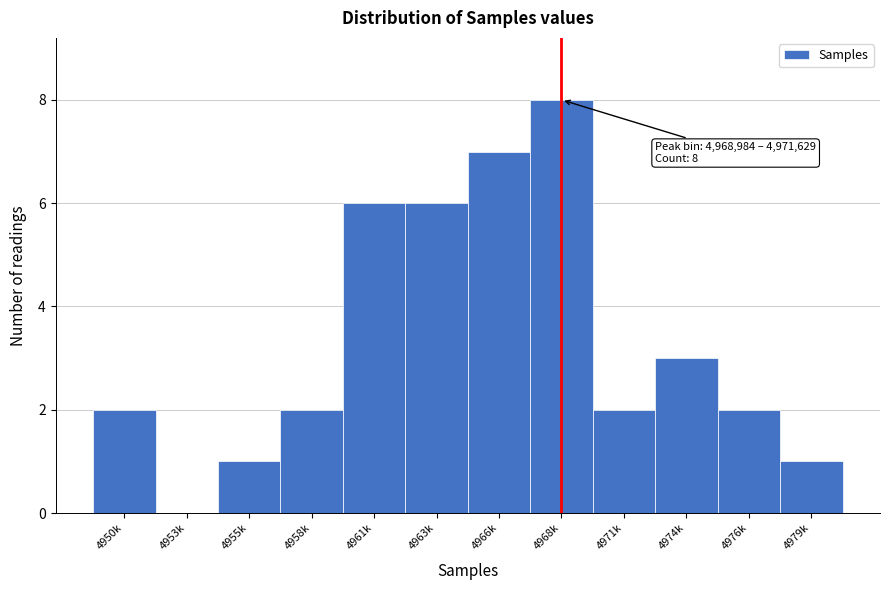

Reading left to right, what are all the values shown in this chart?

4950k=2	4953k=0	4955k=1	4958k=2	4961k=6	4963k=6	4966k=7	4968k=8	4971k=2	4974k=3	4976k=2	4979k=1